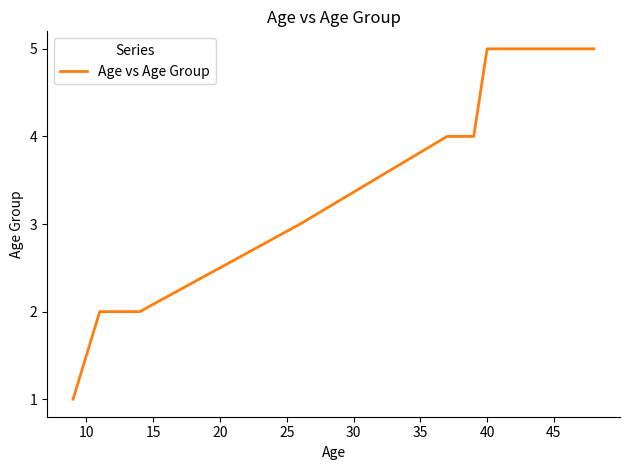

What is the average value?

4